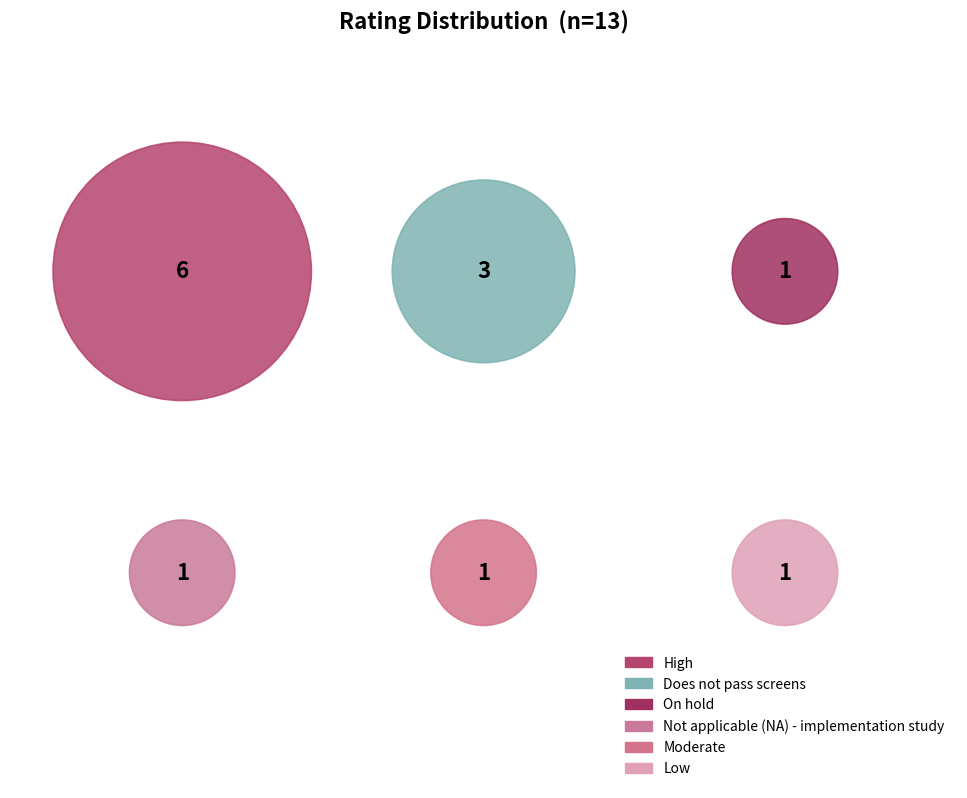

Which slice is the largest?

High